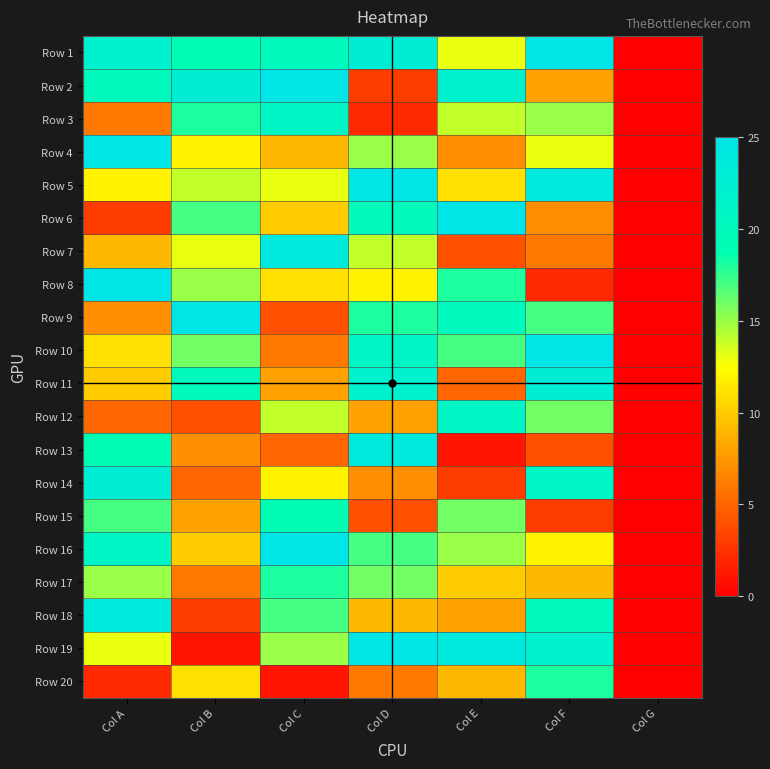

Rank the series by their maximum value, from highest to lowest.

Row 1, Row 2, Row 4, Row 5, Row 6, Row 8, Row 9, Row 10, Row 16, Row 19, Row 7, Row 13, Row 18, Row 11, Row 14, Row 3, Row 12, Row 15, Row 17, Row 20